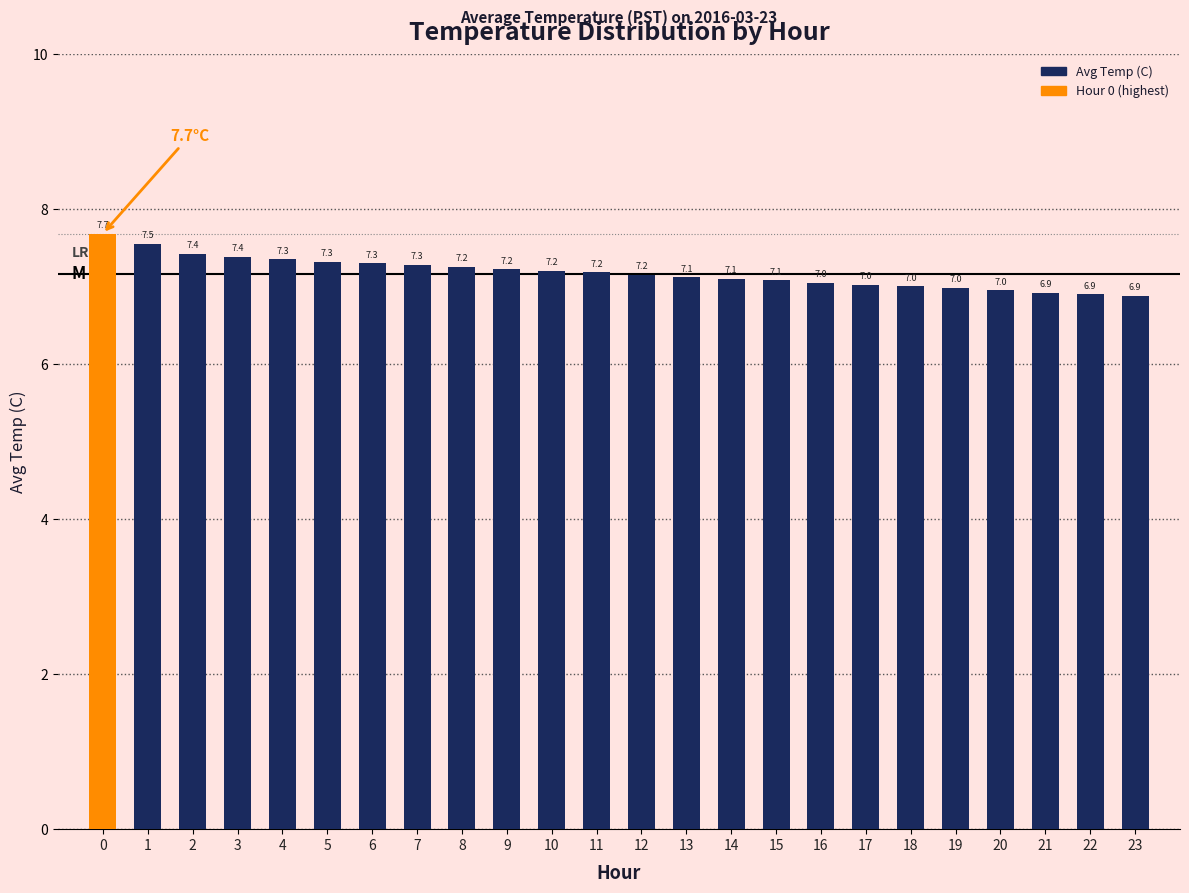

What is the difference between the maximum and minimum values?

0.8